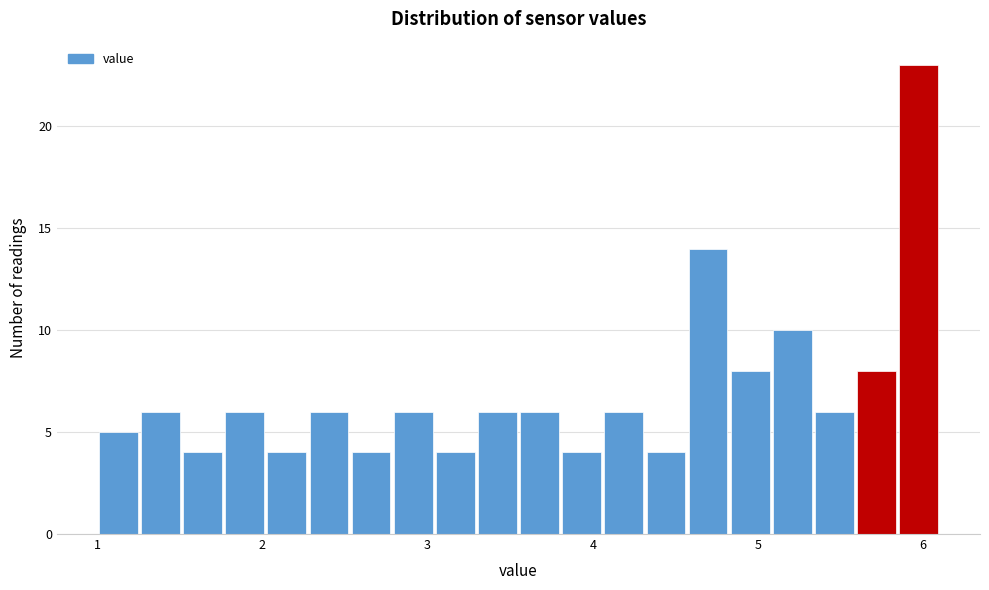

Read against the x-axis, roughly where is the centre of the tallest bar?

6.0